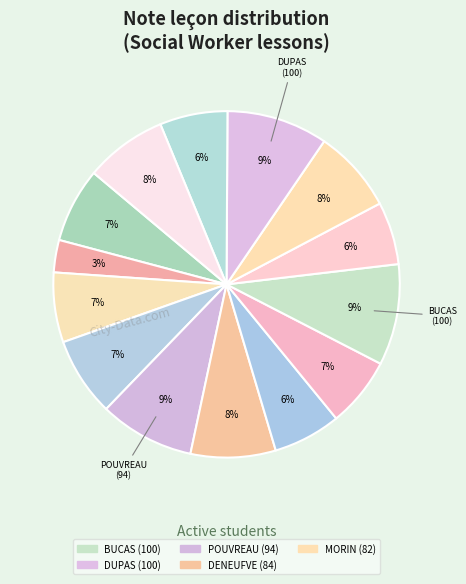

Does any single category account for the majority?

No